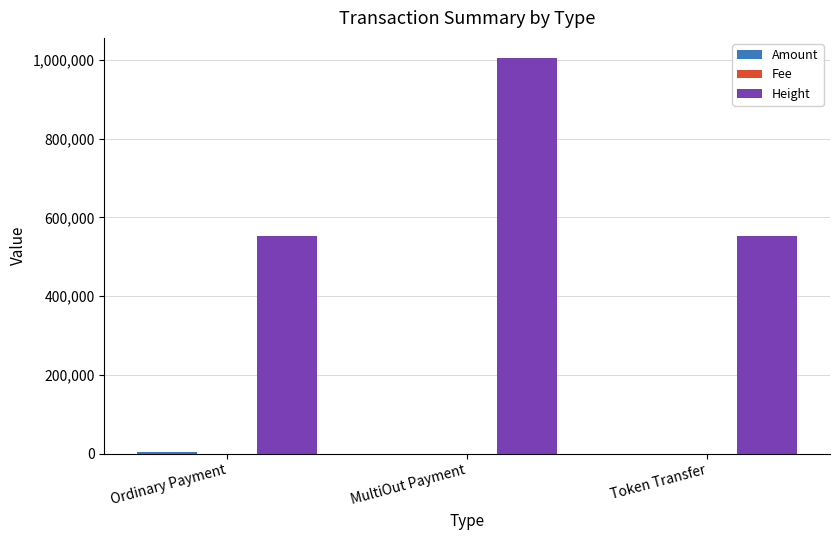

Which series has the largest total across all categories?

Height